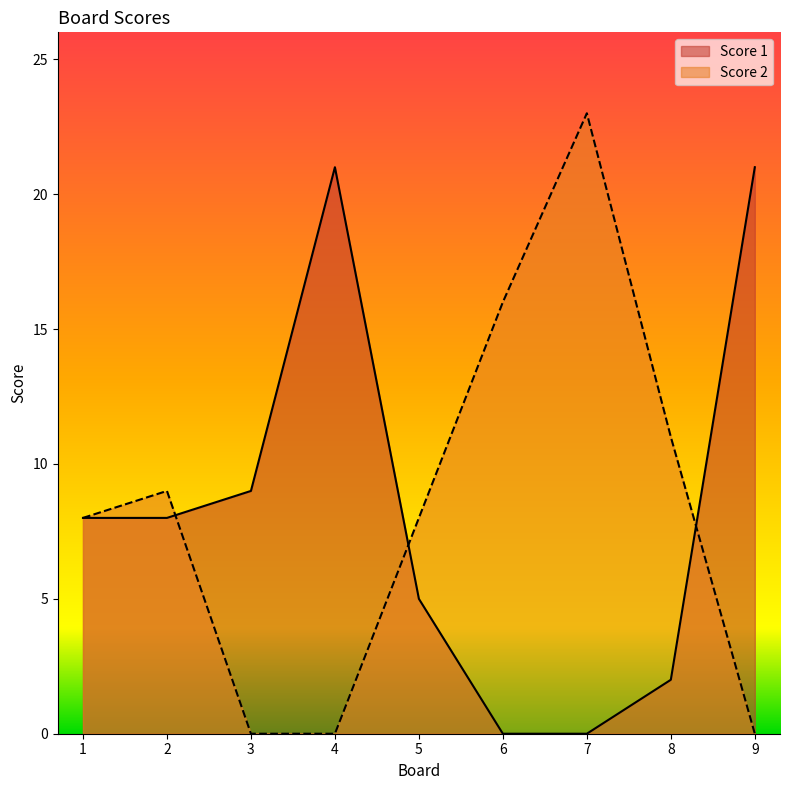

The value of Score 2 at 2 is 9. True or false?

True